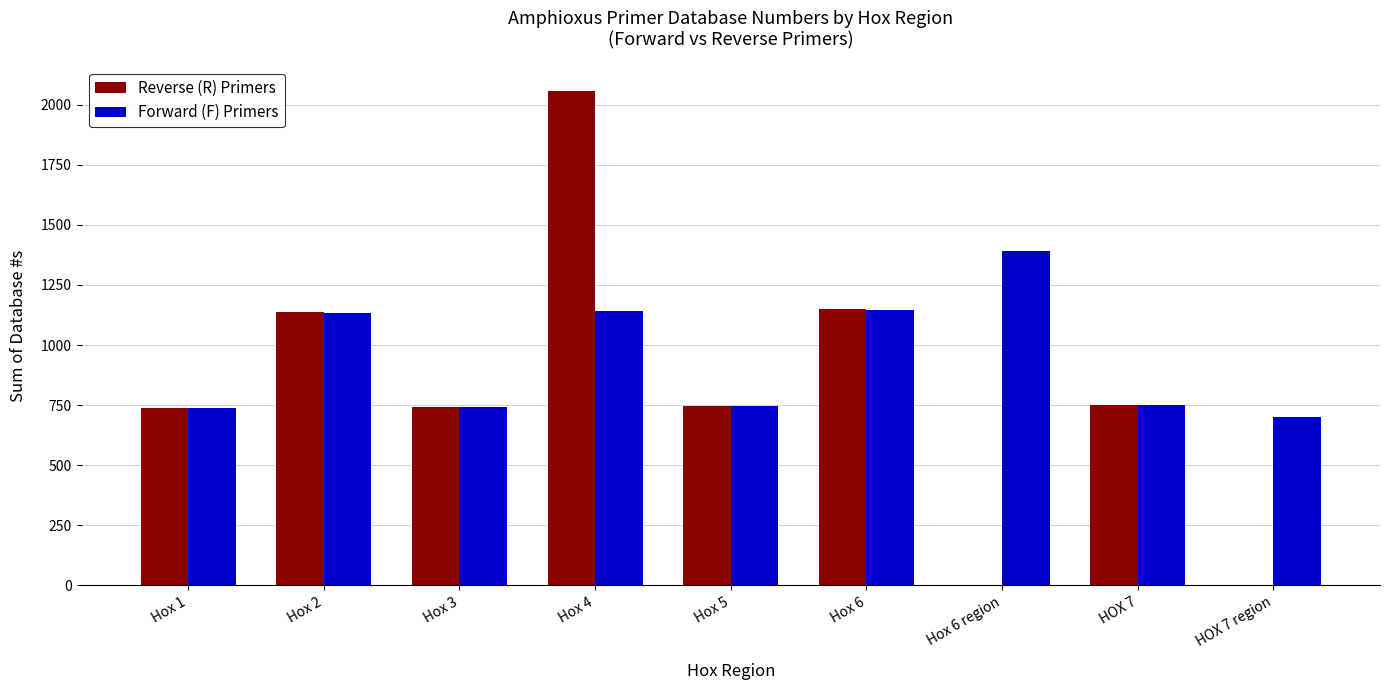

Which label corresponds to the largest value in the chart?

Hox 4